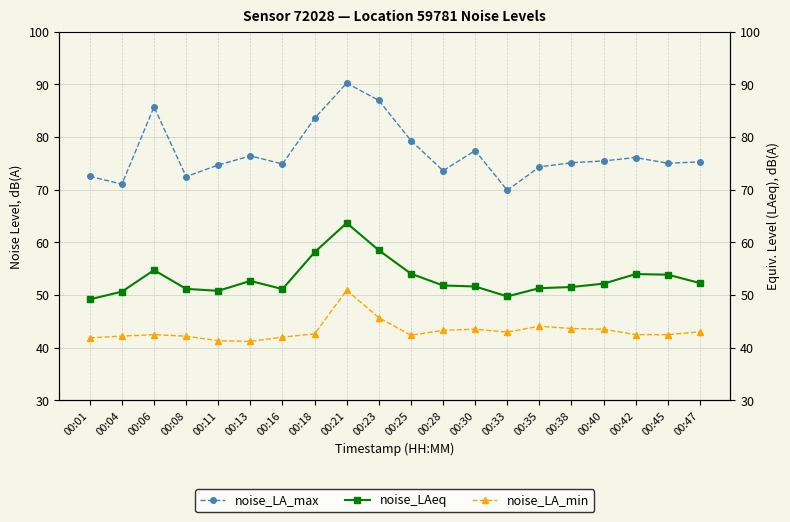

True or false: noise_LAeq and noise_LA_max intersect in this chart.

False